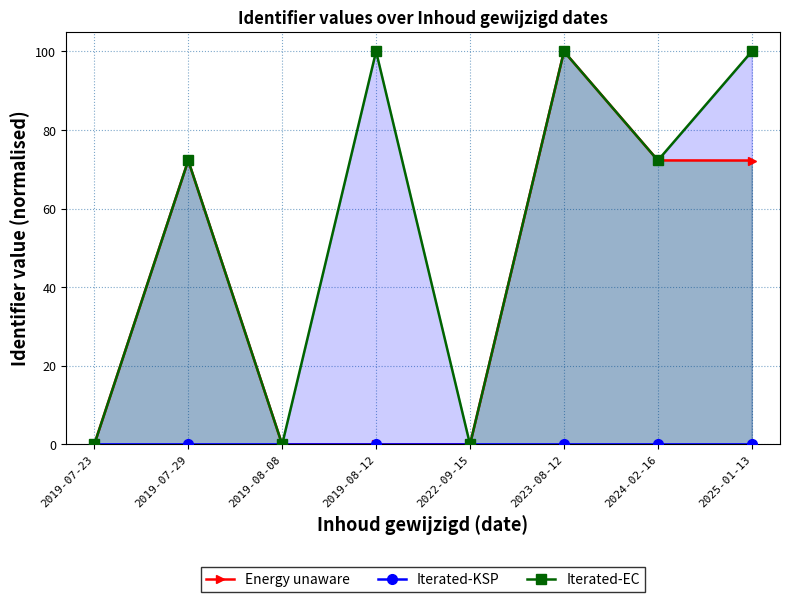

Where is Iterated-KSP nearest to the value 0?

2019-07-23